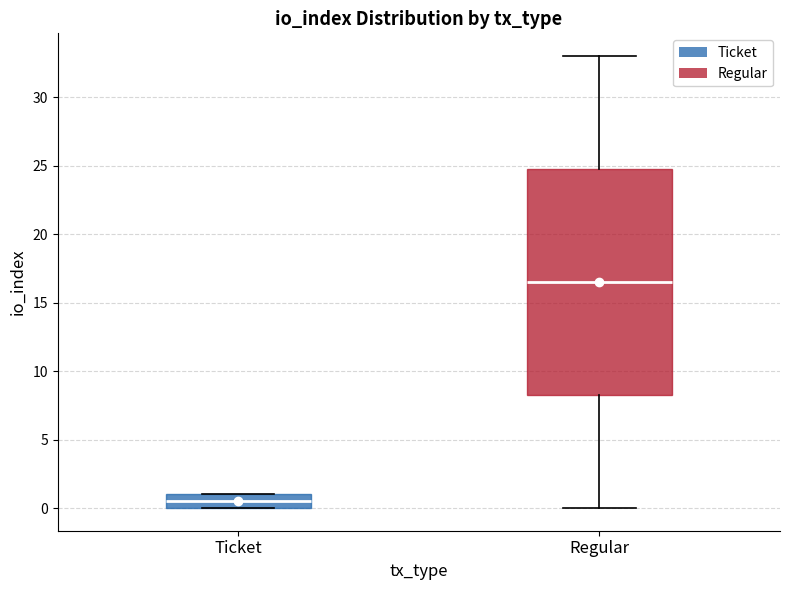

Which box is the tallest, from its lower edge to its upper edge?

Regular